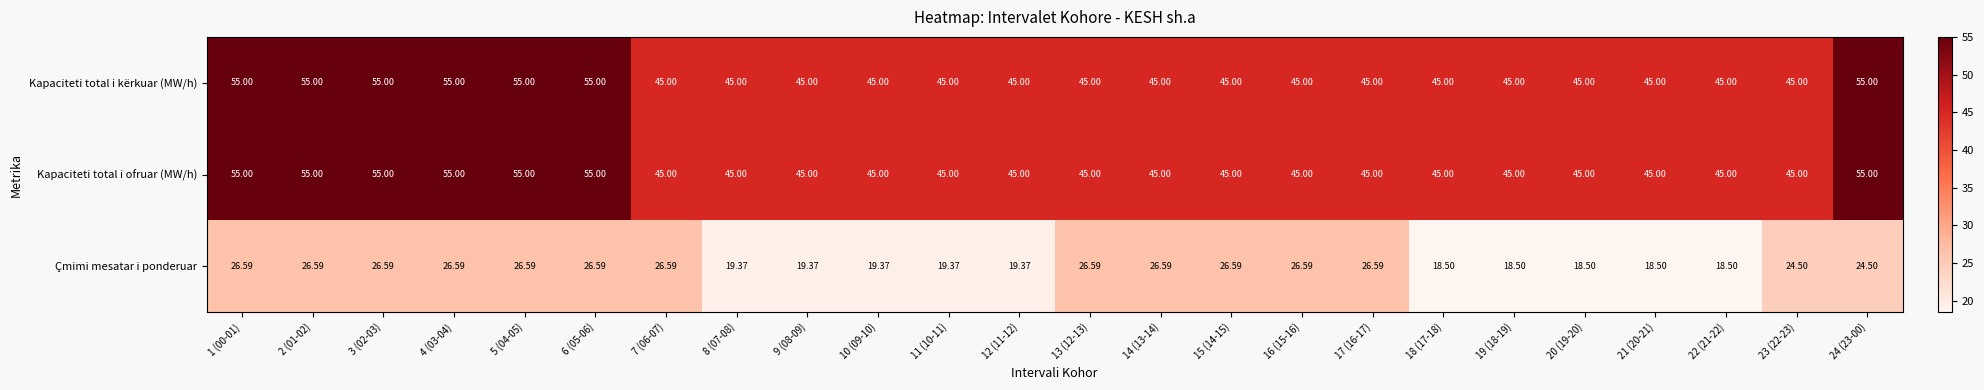

Between 9 (08-09) and 22 (21-22), which series saw the biggest shift?

Çmimi mesatar i ponderuar